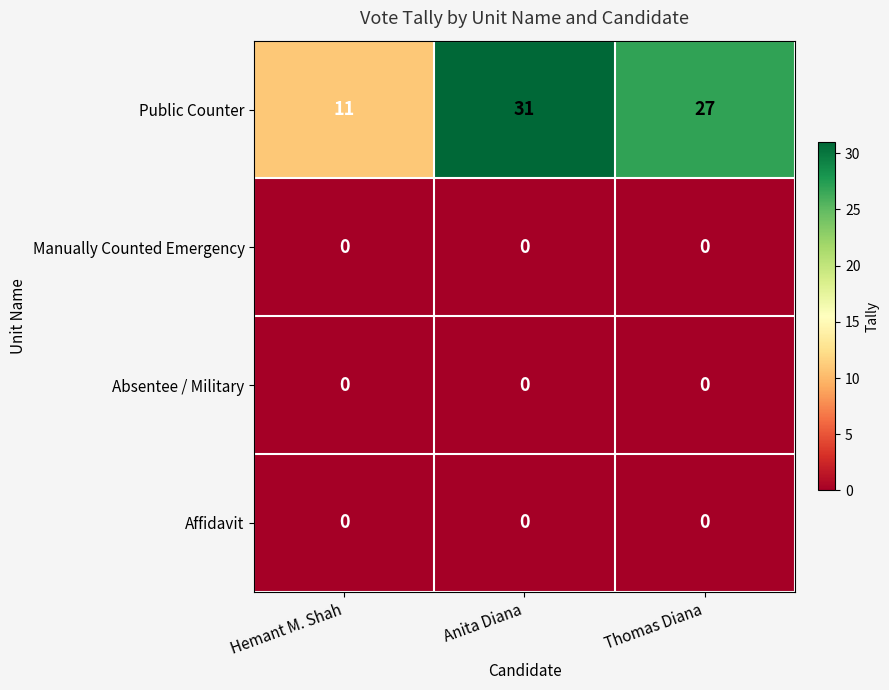

At which category is the sum across all series the highest?

Anita Diana